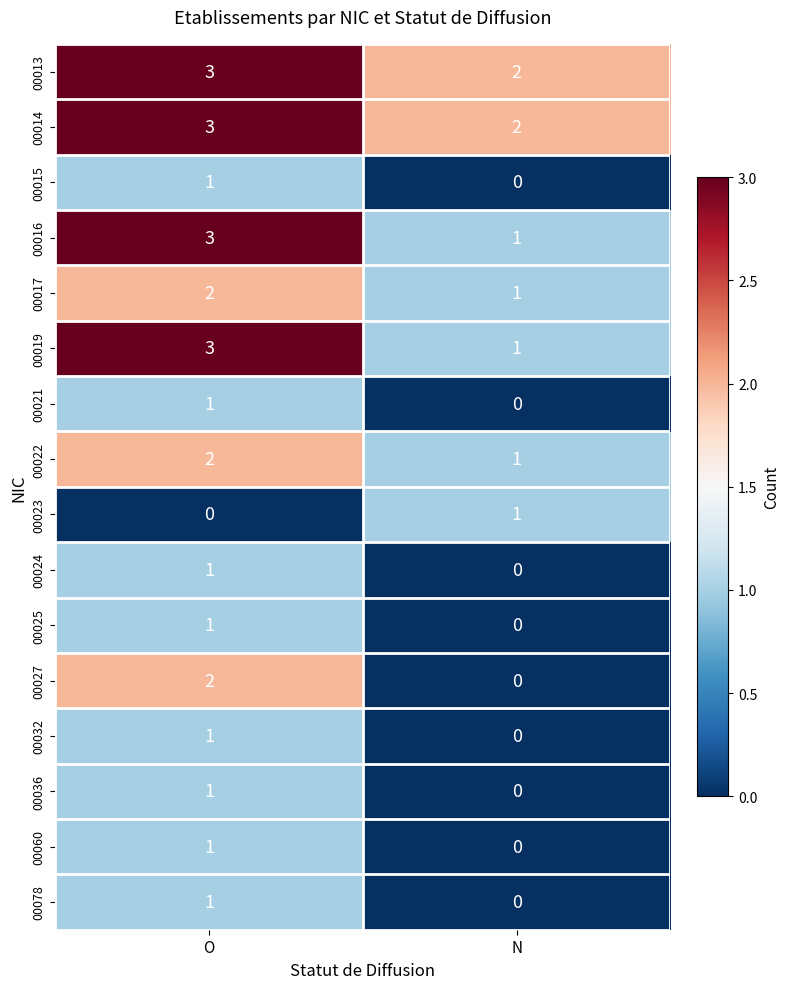

At which category is the sum across all series the highest?

O